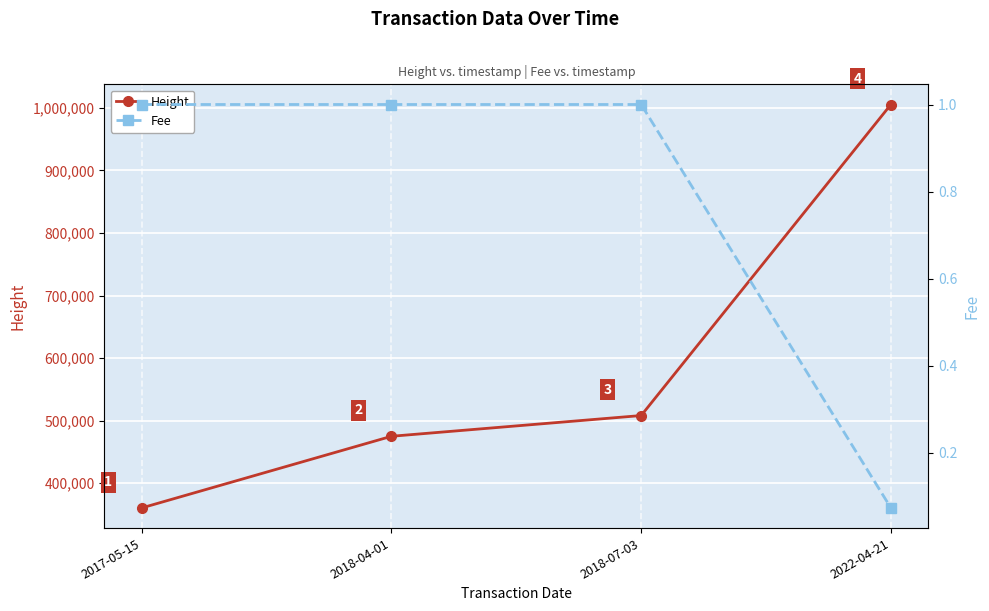

What is the spread (max minus min) of values at 2018-07-03?

508059.0